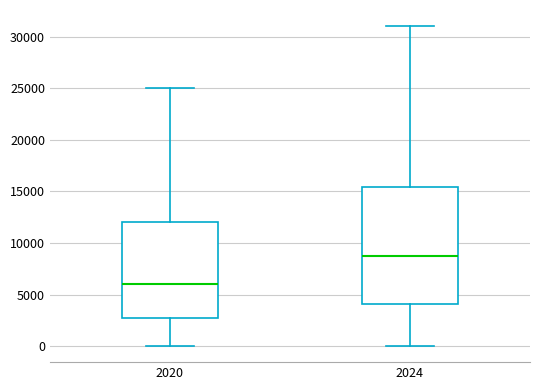

Which box has the lowest median line?

2020